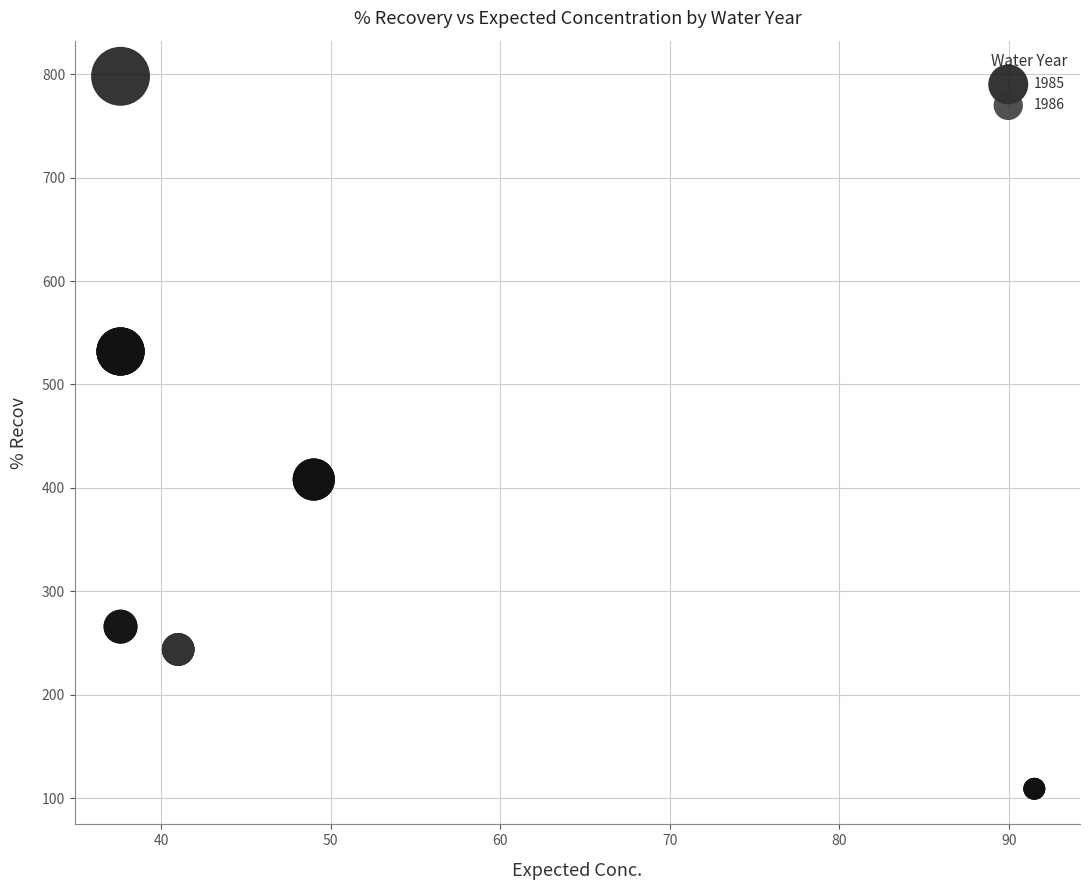

Which series contains the lowest Y value?

1985